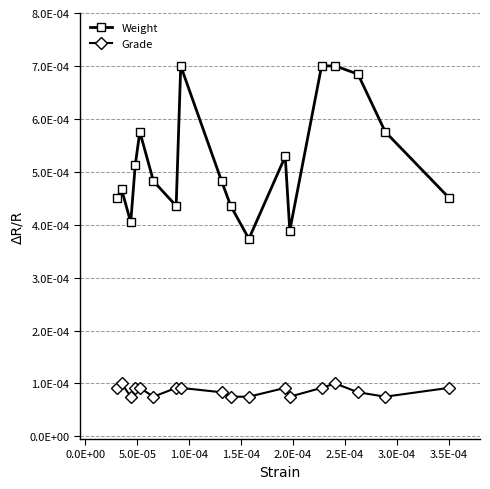

Is this an area chart (filled region under the line)?

No